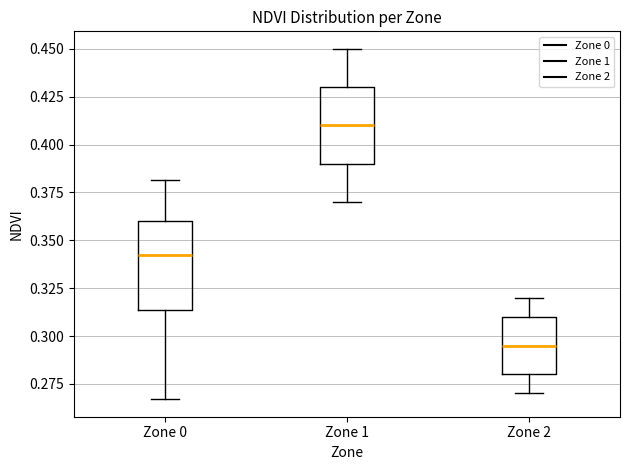

Reading left to right, transcribe this box plot: for each box, give where its median line is, the range the box spans, and where its two whiskers end, as read against the y-axis. The values are not printed on the chart, so give them approximately, as read against the axis.

Zone 0: median 0.340, box 0.315 to 0.360, whiskers 0.265 to 0.380
Zone 1: median 0.410, box 0.390 to 0.430, whiskers 0.370 to 0.450
Zone 2: median 0.295, box 0.280 to 0.310, whiskers 0.270 to 0.320